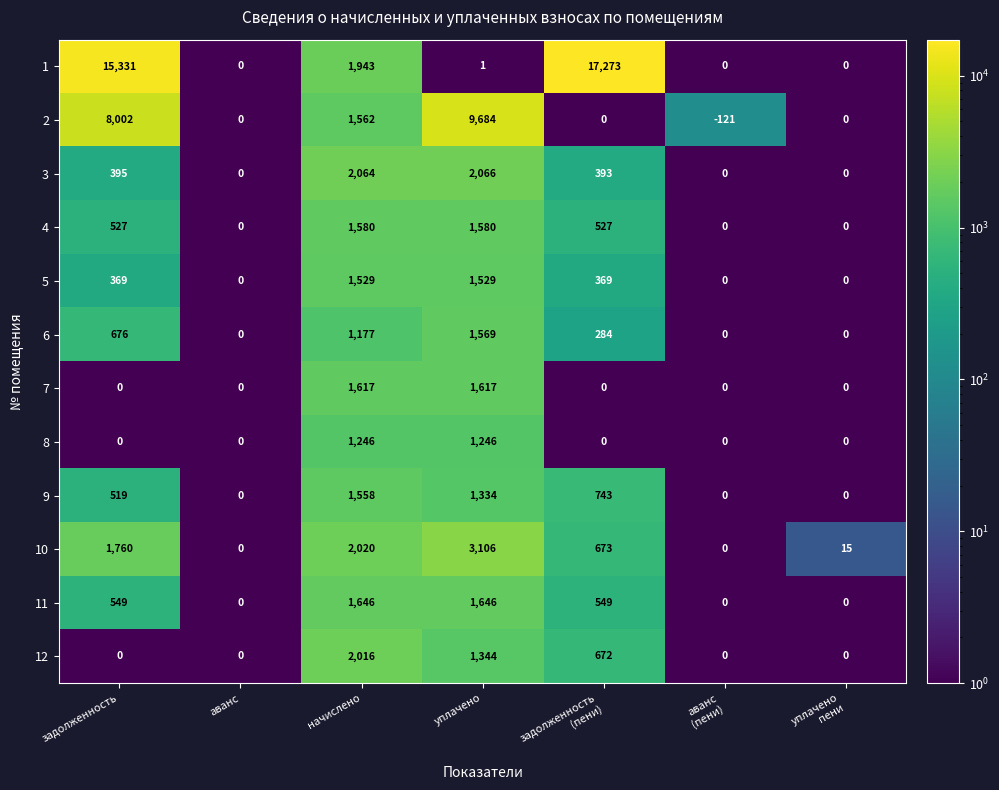

What is the maximum value shown in the chart?

17273